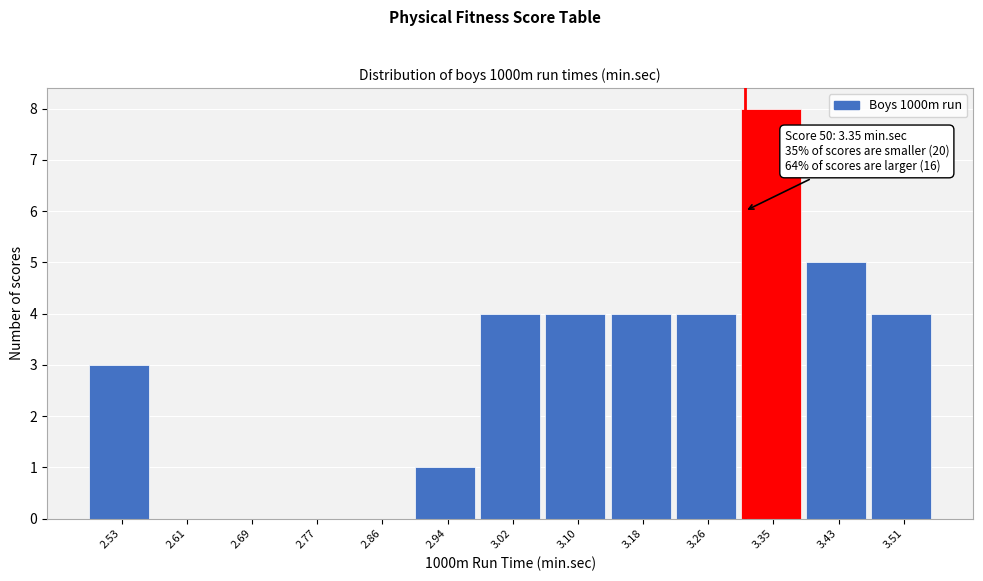

Reading right to left, what are all the values shown in this chart?

3.51=4	3.43=5	3.35=8	3.26=4	3.18=4	3.10=4	3.02=4	2.94=1	2.86=0	2.77=0	2.69=0	2.61=0	2.53=3